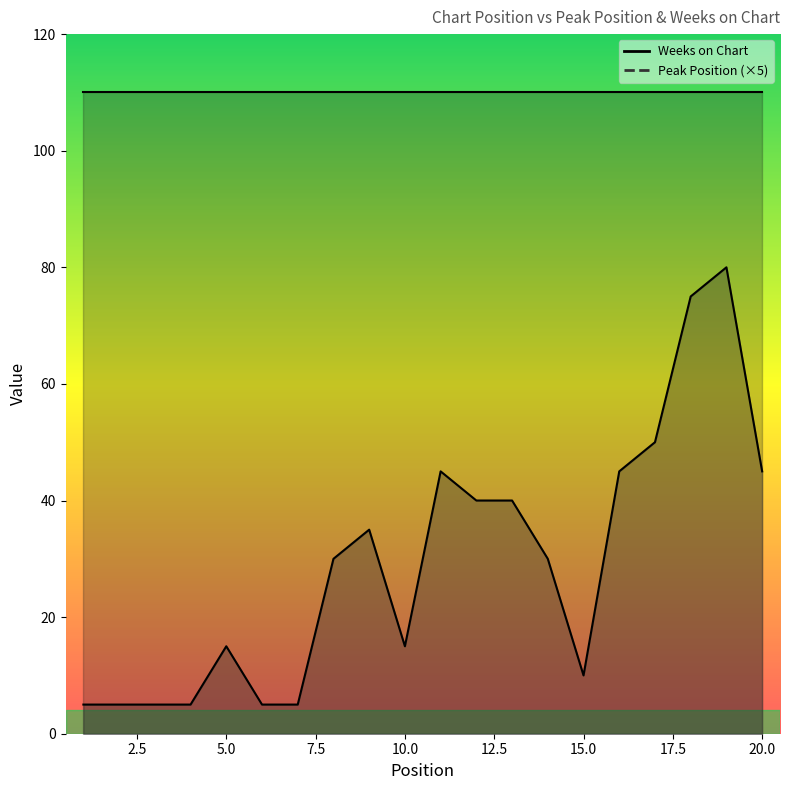

Reading left to right, extract all data points from this chart.

1=5	2=5	3=5	4=5	5=15	6=5	7=5	8=30	9=35	10=15	11=45	12=40	13=40	14=30	15=10	16=45	17=50	18=75	19=80	20=45